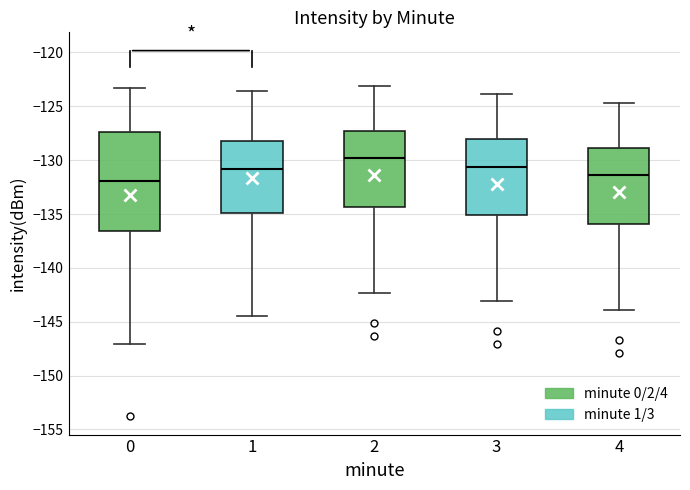

Reading left to right, read every box against the y-axis: the position of its median line, the range the box covers, and the ends of its whiskers. The values are not printed on the chart, so give them approximately, as read against the axis.

0: median -132.0, box -136.5 to -127.5, whiskers -147.0 to -123.5
1: median -131.0, box -135.0 to -128.0, whiskers -144.5 to -123.5
2: median -130.0, box -134.5 to -127.0, whiskers -142.5 to -123.0
3: median -130.5, box -135.0 to -128.0, whiskers -143.0 to -124.0
4: median -131.5, box -136.0 to -129.0, whiskers -144.0 to -124.5